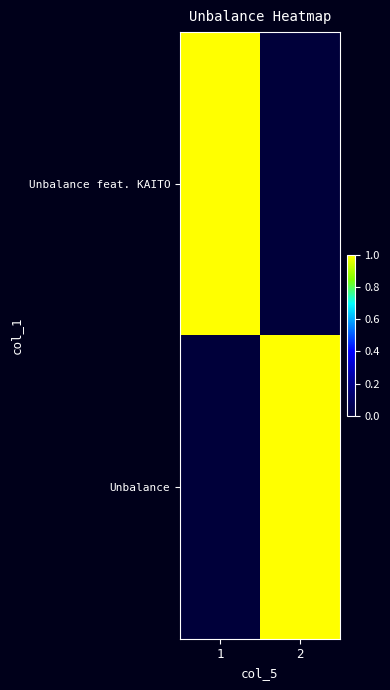

Reading left to right, list all the values displayed in this chart.

Unbalance feat. KAITO: 1=1	2=0
Unbalance: 1=0	2=1